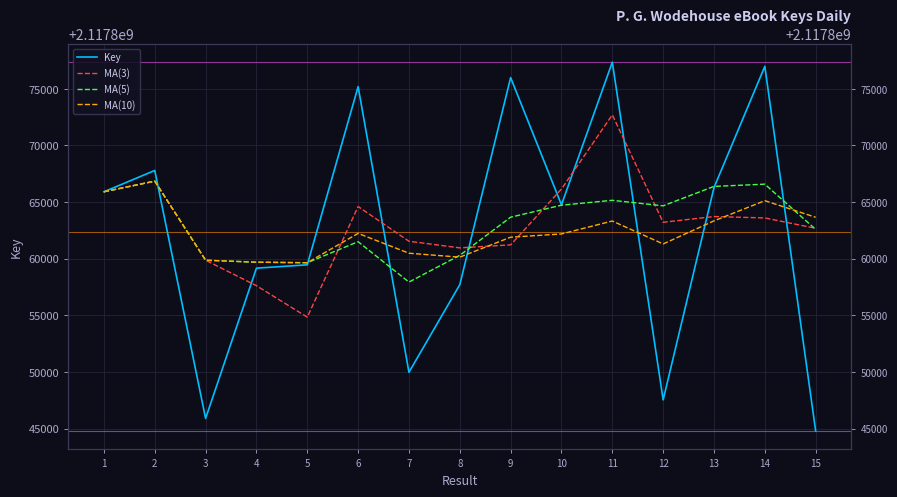

Reading left to right, extract all data points from this chart.

Key: 2117865903.0	2117867784.0	2117845895.0	2117859161.0	2117859455.0	2117875187.0	2117849967.0	2117857702.0	2117875983.0	2117864752.0	2117877346.0	2117847535.0	2117866270.0	2117876977.0	2117844787.0
MA(3): 2117865903.0	2117866843.5	2117859860.7	2117857613.3	2117854837.0	2117864601.0	2117861536.3	2117860952.0	2117861217.3	2117866145.7	2117872693.7	2117863211.0	2117863717.0	2117863594.0	2117862678.0
MA(5): 2117865903.0	2117866843.5	2117859860.7	2117859685.8	2117859639.6	2117861496.4	2117857933.0	2117860294.4	2117863658.8	2117864718.2	2117865150.0	2117864663.6	2117866377.2	2117866576.0	2117862583.0
MA(10): 2117865903.0	2117866843.5	2117859860.7	2117859685.8	2117859639.6	2117862230.8	2117860478.9	2117860131.8	2117861893.0	2117862178.9	2117863323.2	2117861298.3	2117863335.8	2117865117.4	2117863650.6